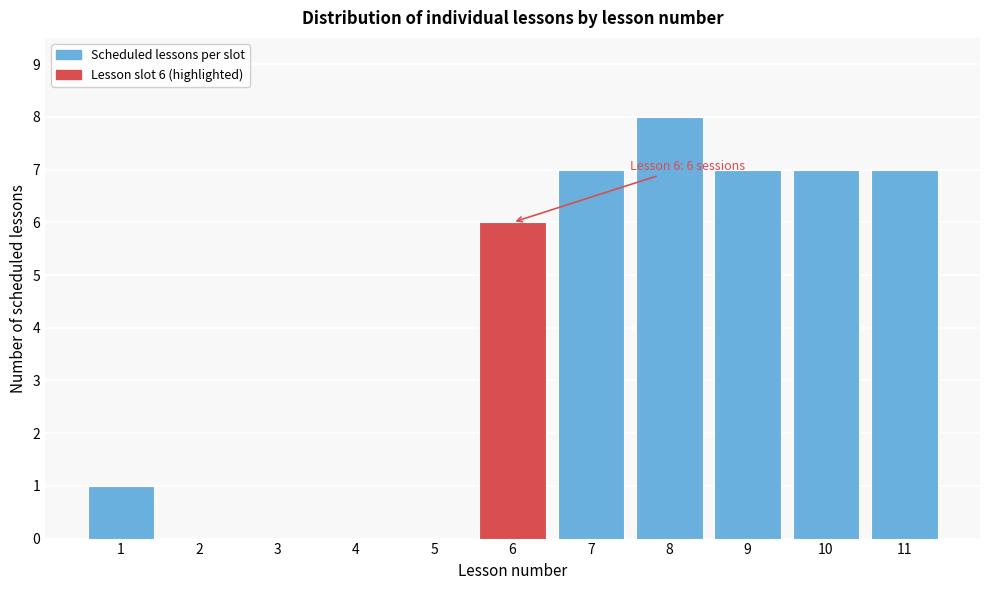

Reading right to left, extract all data points from this chart.

11=7	10=7	9=7	8=8	7=7	6=6	5=0	4=0	3=0	2=0	1=1